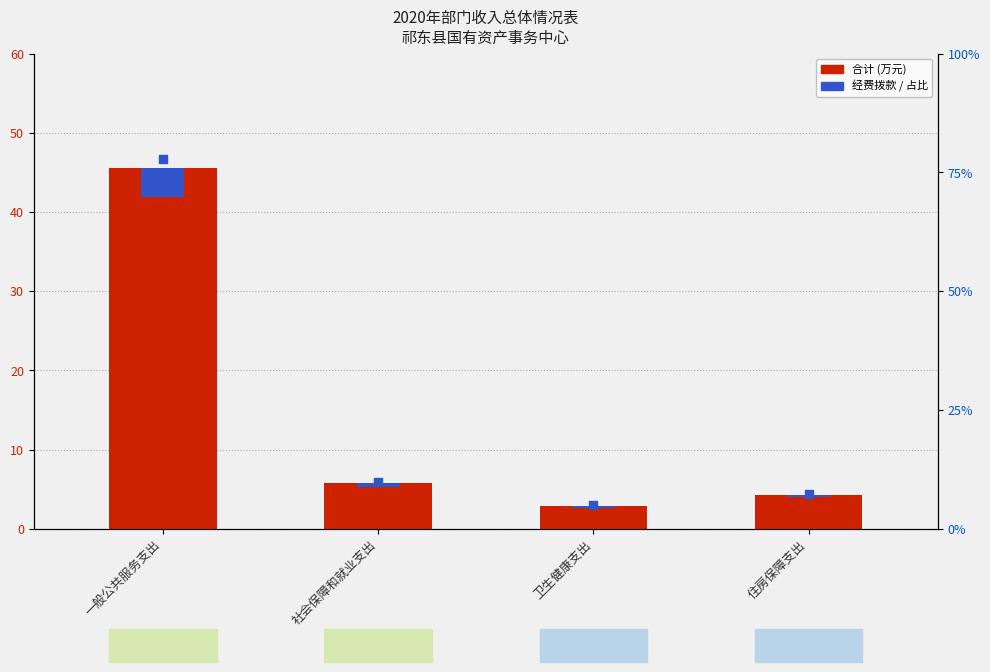

At which category is the sum across all series the highest?

一般公共服务支出